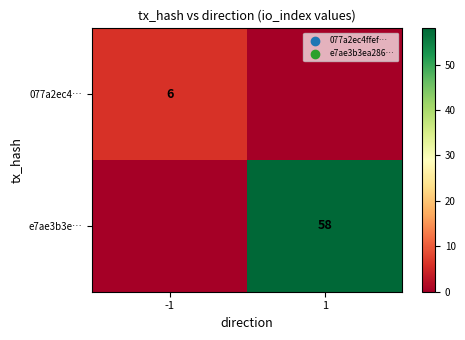

Is the value of 077a2ec4… at -1 greater than the value of e7ae3b3e… at 1?

No